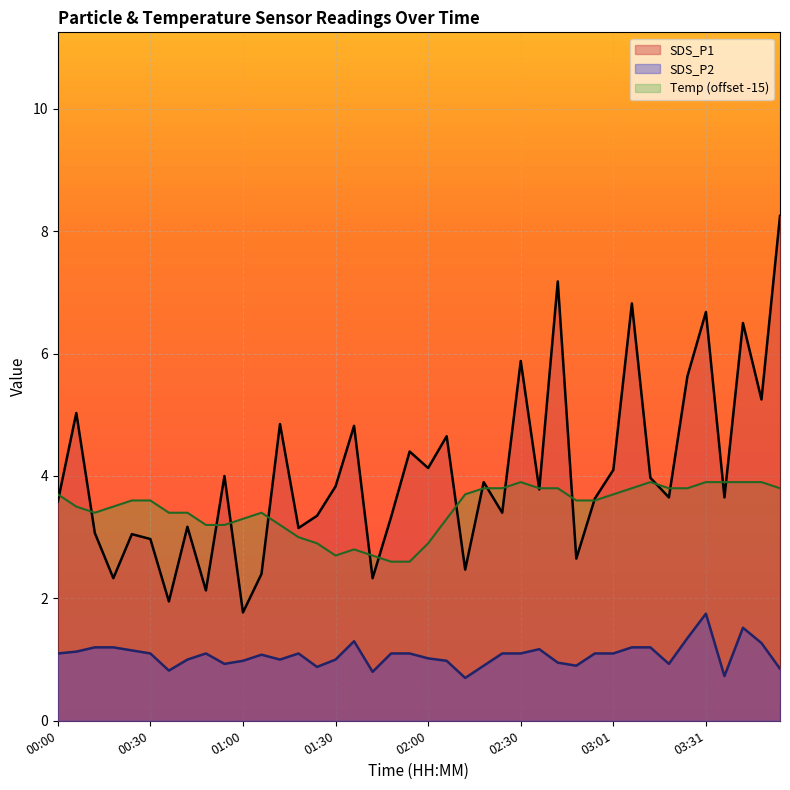

Which series changed the most between 02:24 and 03:55?

SDS_P1